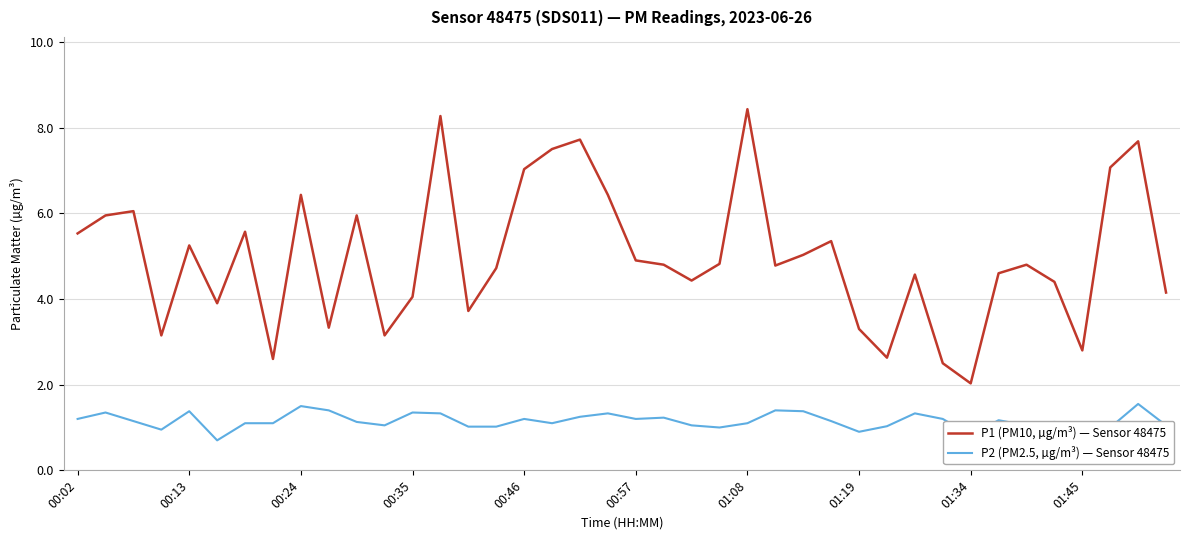

Rank the series by their average value, from highest to lowest.

P1 (PM10, µg/m³) — Sensor 48475, P2 (PM2.5, µg/m³) — Sensor 48475